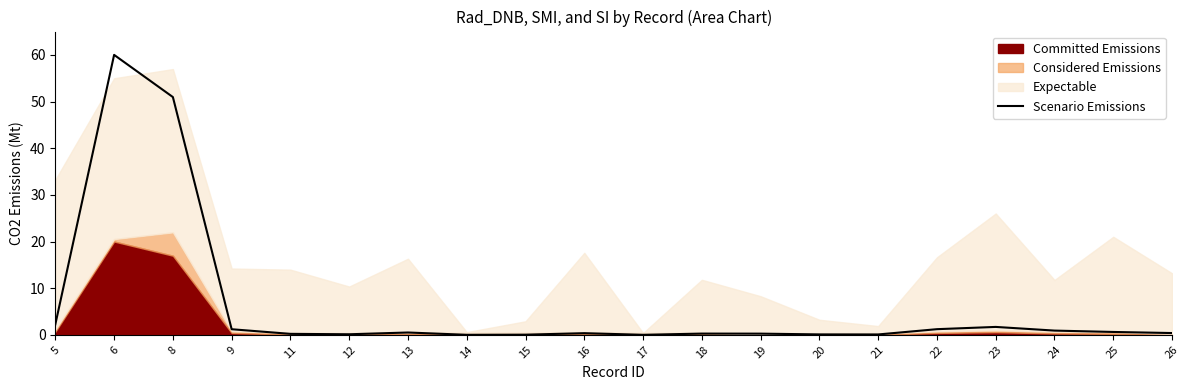

The chart shows a value of 1.2 at 9. True or false?

True